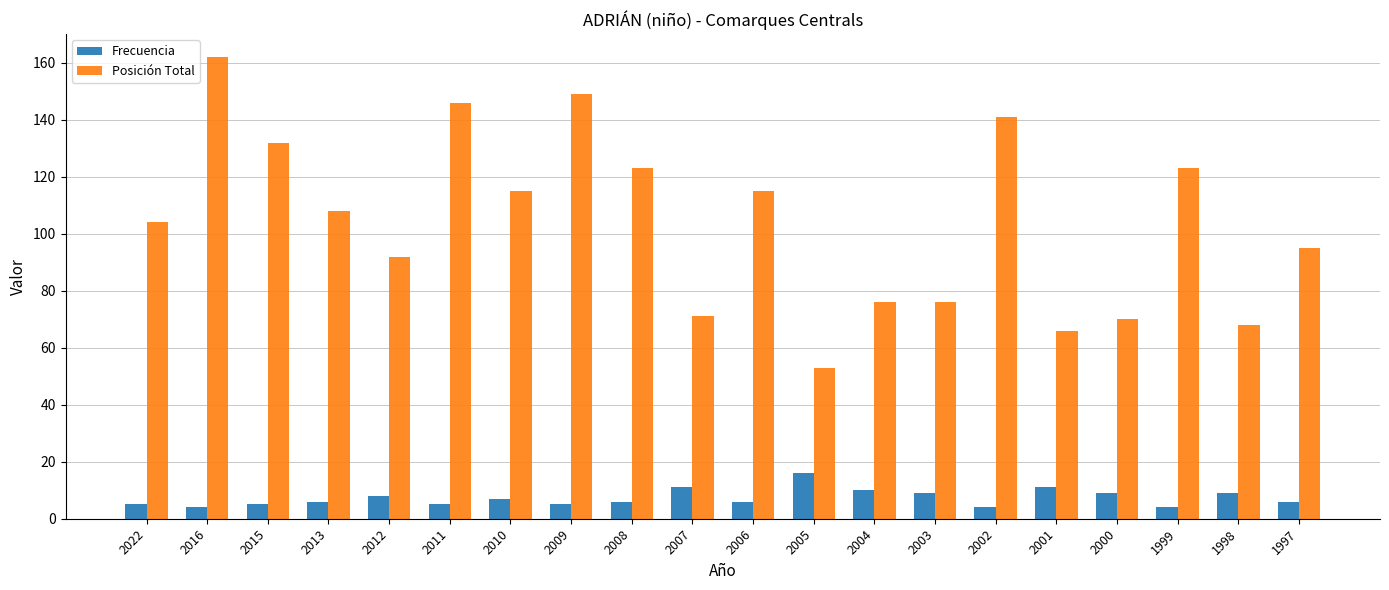

List the series in order of their overall mean, highest first.

Posición Total, Frecuencia